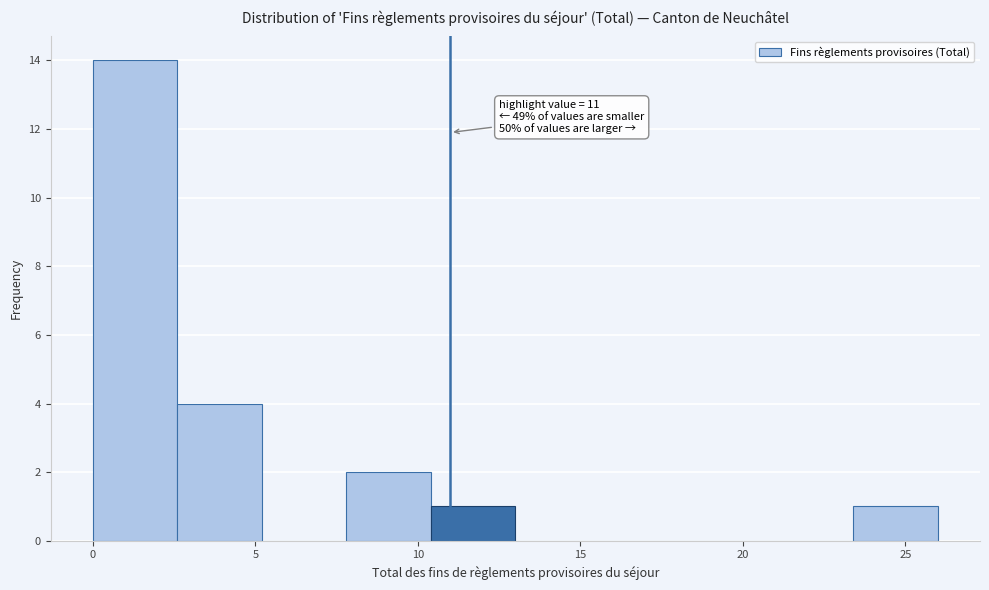

Which range on the x-axis has the tallest bar?

0.0 to 2.6